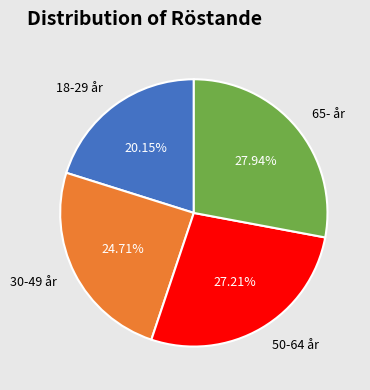

How many slices are in this pie chart?

4